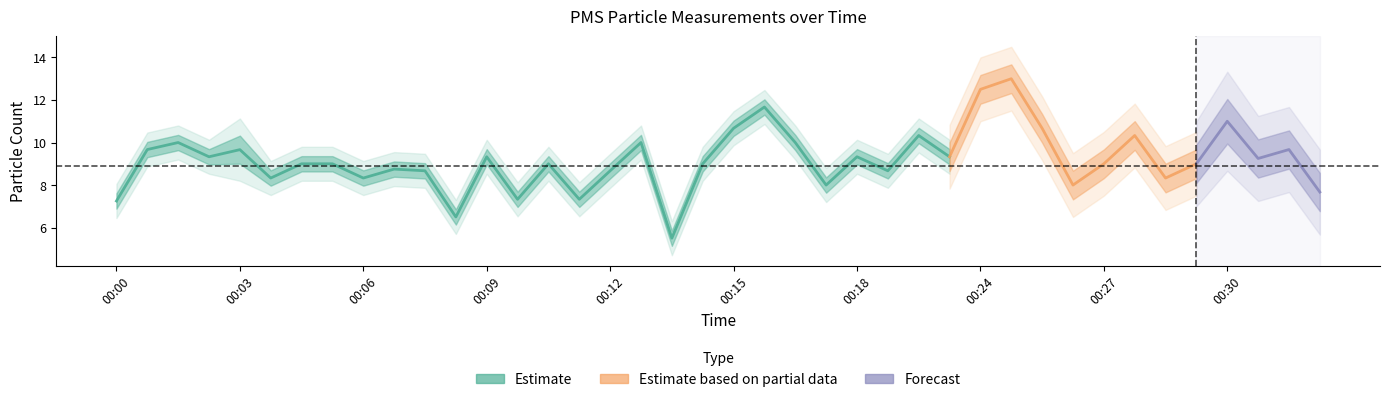

What is the difference between the maximum and minimum values in the PMS_P2 series?

7.5